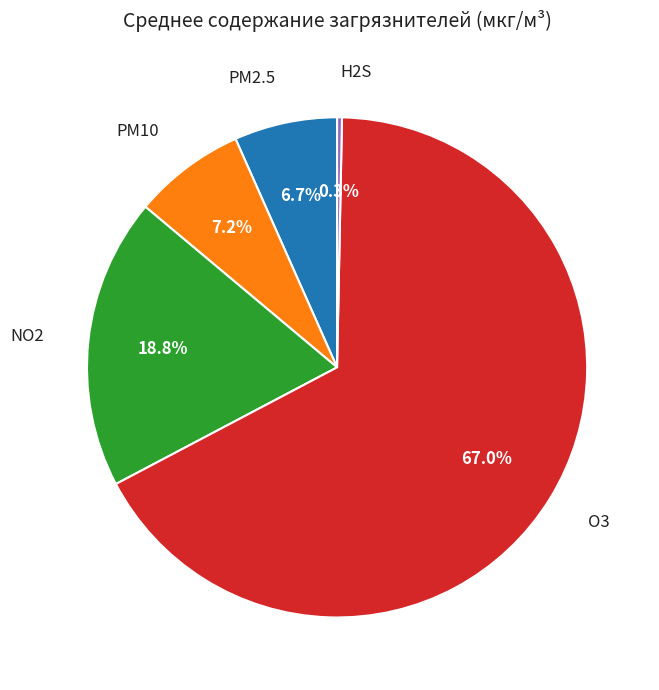

Is there any slice that represents more than half of the pie?

Yes